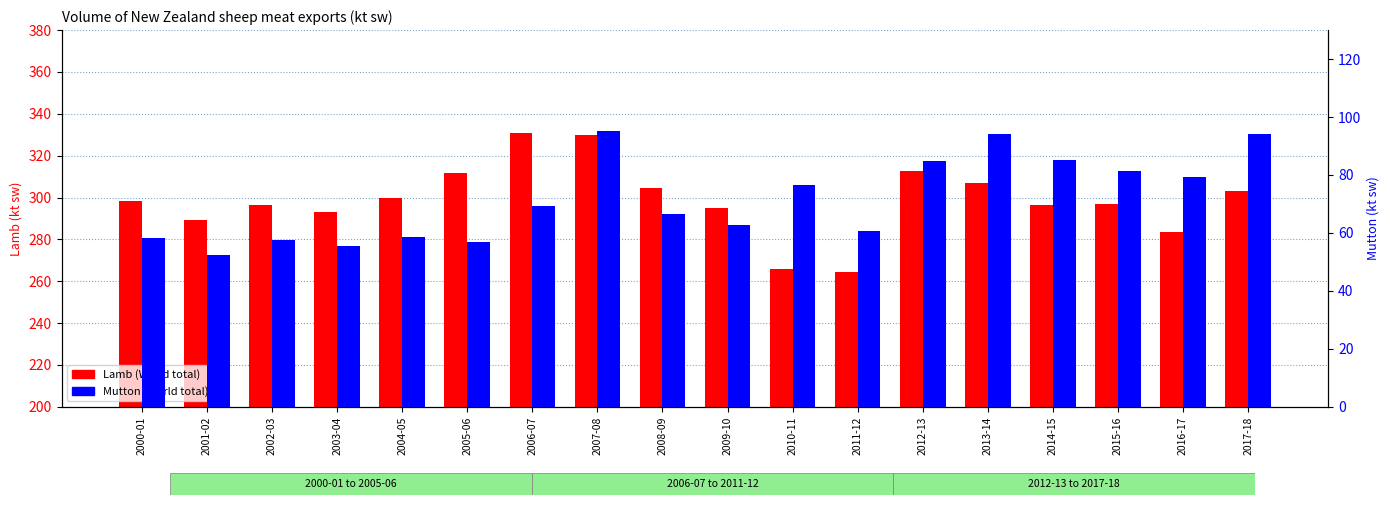

What is the label of the 13th bar from the left?

2012-13